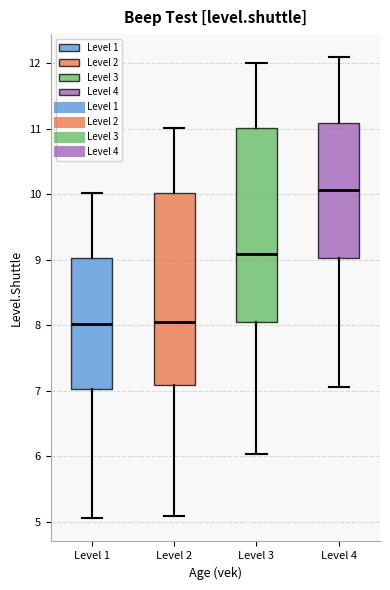

Reading left to right, read every box against the y-axis: the position of its median line, the range the box covers, and the ends of its whiskers. The values are not printed on the chart, so give them approximately, as read against the axis.

Level 1: median 8.0, box 7.0 to 9.0, whiskers 5.1 to 10.0
Level 2: median 8.1, box 7.1 to 10.0, whiskers 5.1 to 11.0
Level 3: median 9.1, box 8.1 to 11.0, whiskers 6.0 to 12.0
Level 4: median 10.1, box 9.0 to 11.1, whiskers 7.1 to 12.1